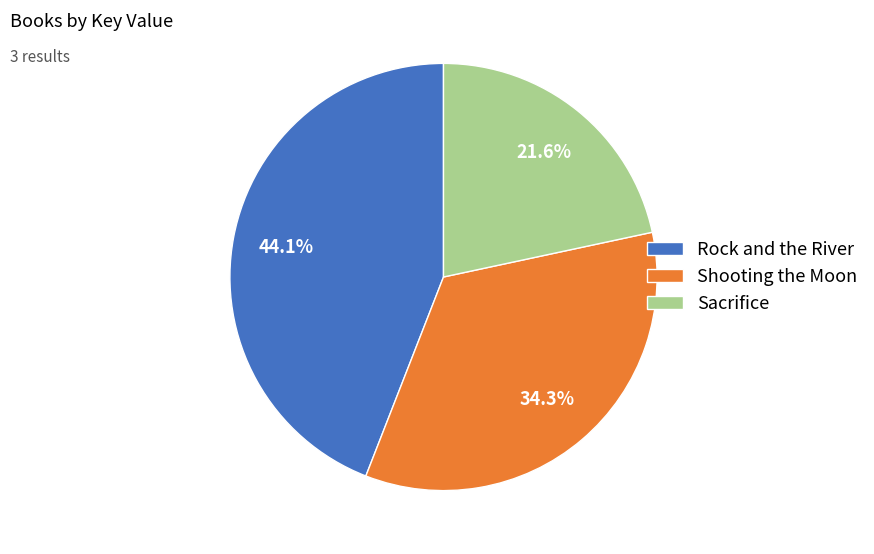

Is there a majority slice in this chart?

No